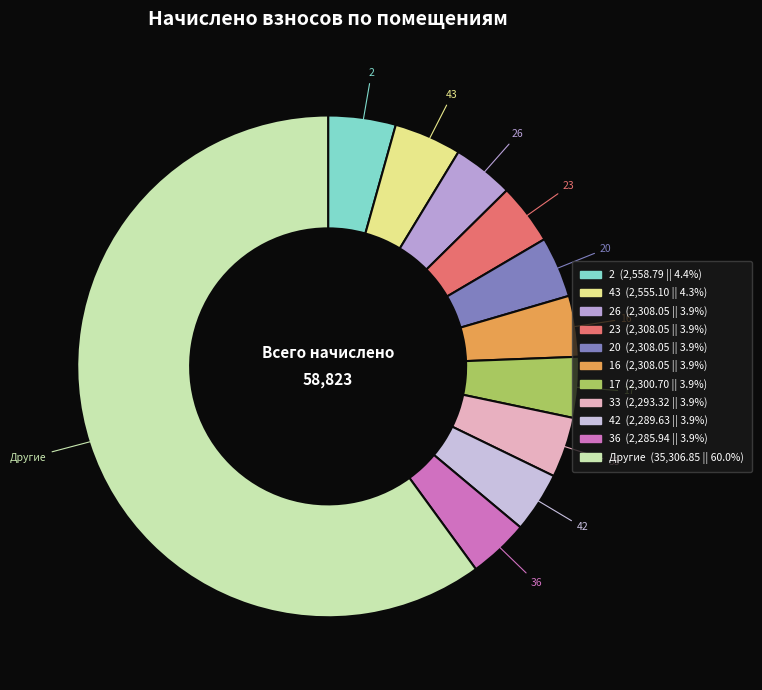

How many slices are in this pie chart?

11